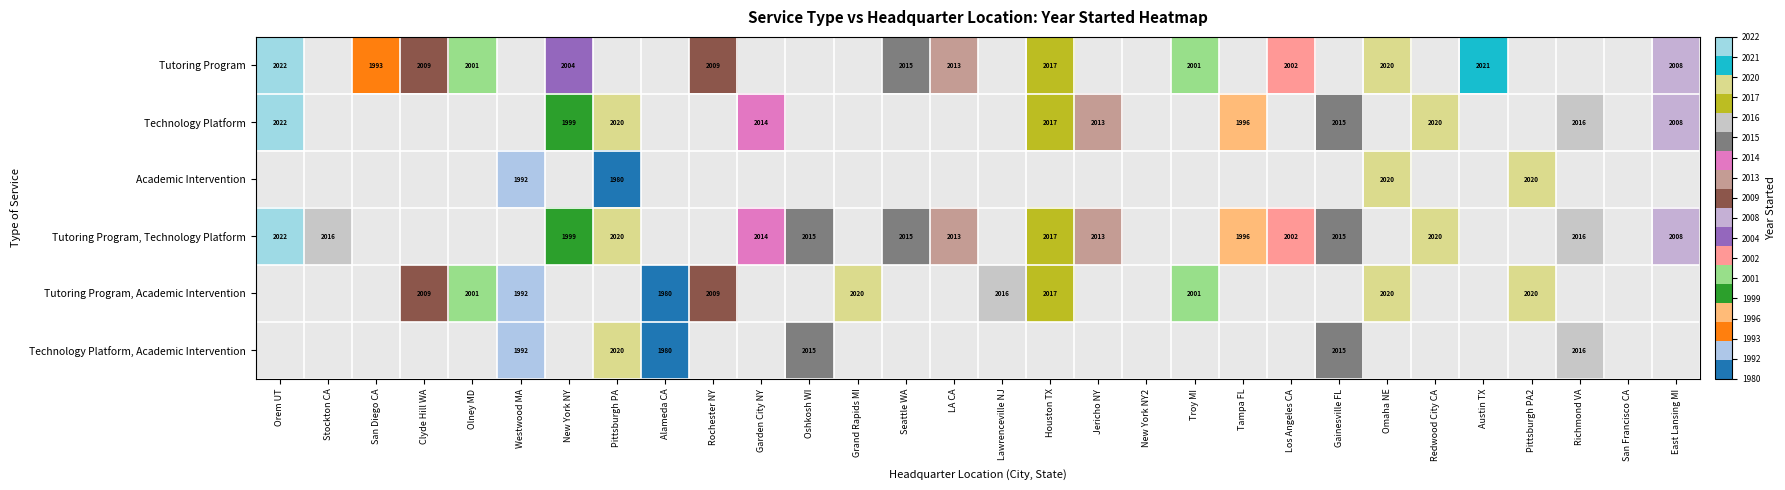

Between Garden City NY and Pittsburgh PA, which is larger?

Pittsburgh PA